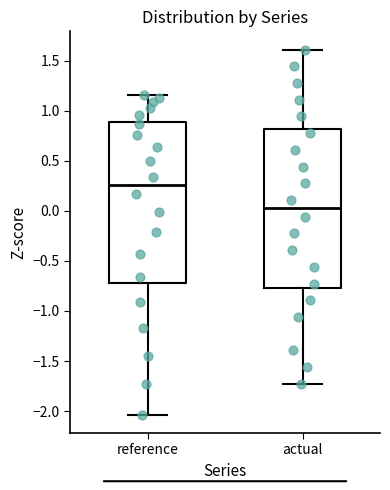

Reading left to right, read every box against the y-axis: the position of its median line, the range the box covers, and the ends of its whiskers. The values are not printed on the chart, so give them approximately, as read against the axis.

reference: median 0.25, box -0.75 to 0.90, whiskers -2.05 to 1.15
actual: median 0.05, box -0.75 to 0.80, whiskers -1.75 to 1.60